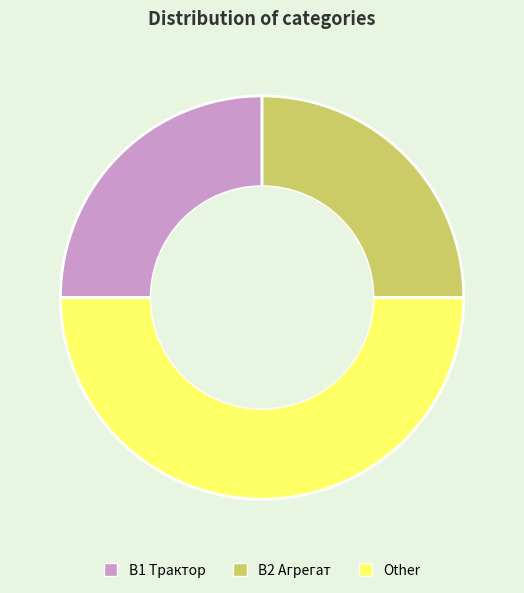

Is the sum of В1 Трактор and Other greater than half?

Yes